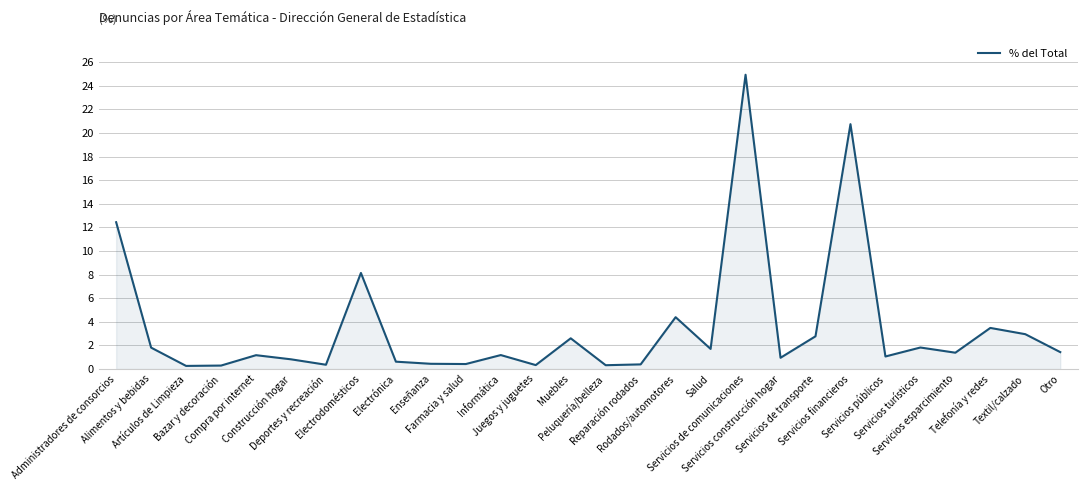

What is the maximum value shown in the chart?

24.9